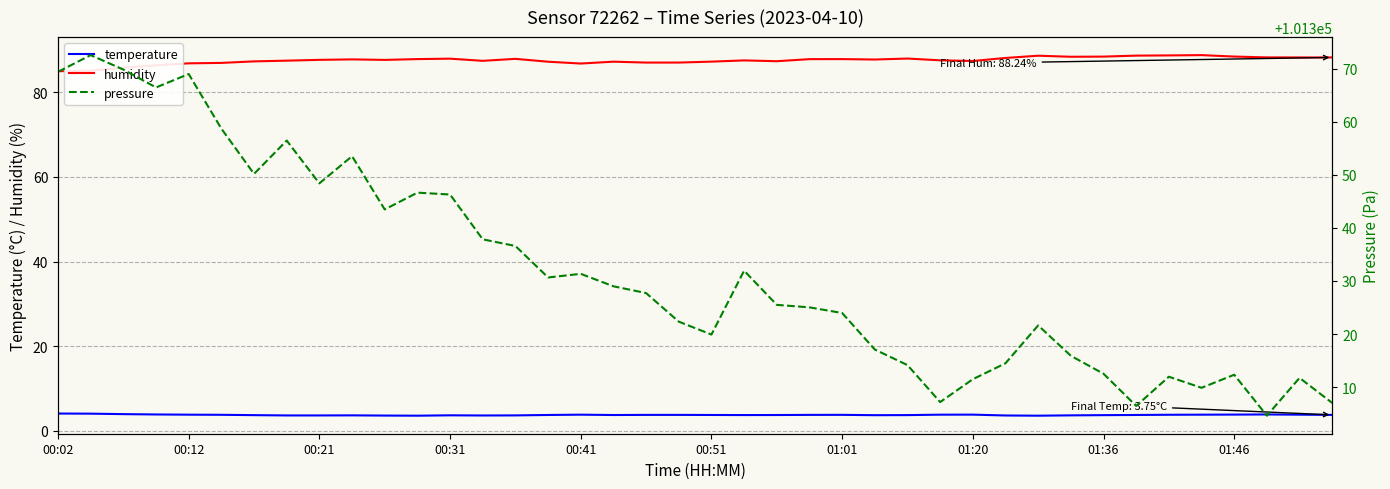

What is the maximum value for humidity?

88.8